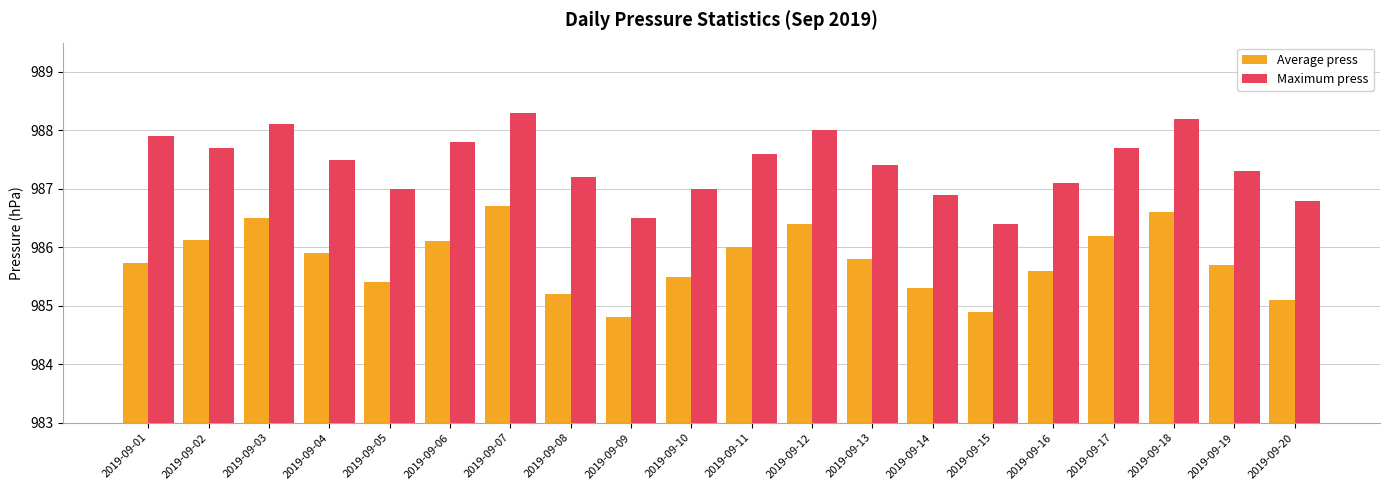

Is it true that Average press equals 986.5 at 2019-09-03?

True